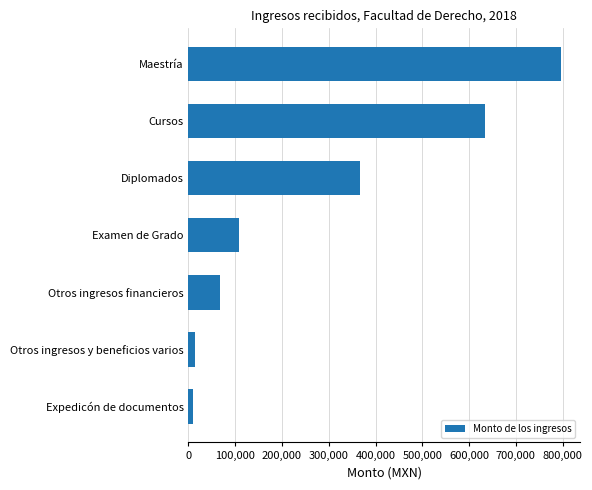

Approximately how many times larger is the value at Diplomados compared to Cursos?

0.6